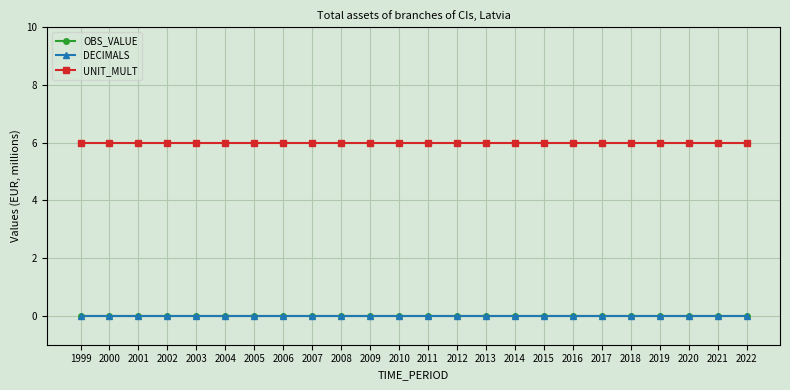

Does the chart have visible grid lines?

Yes